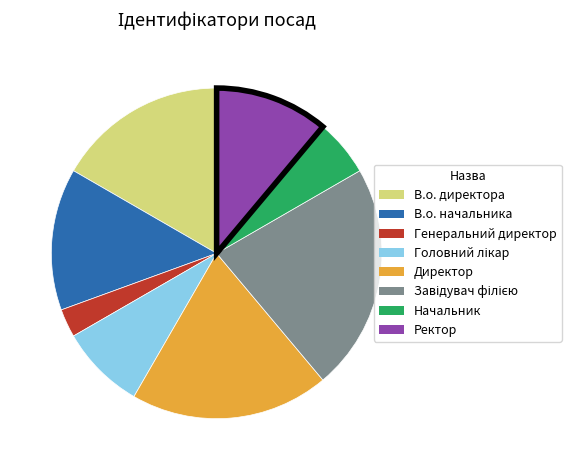

Does В.о. начальника represent more than half of the total?

No